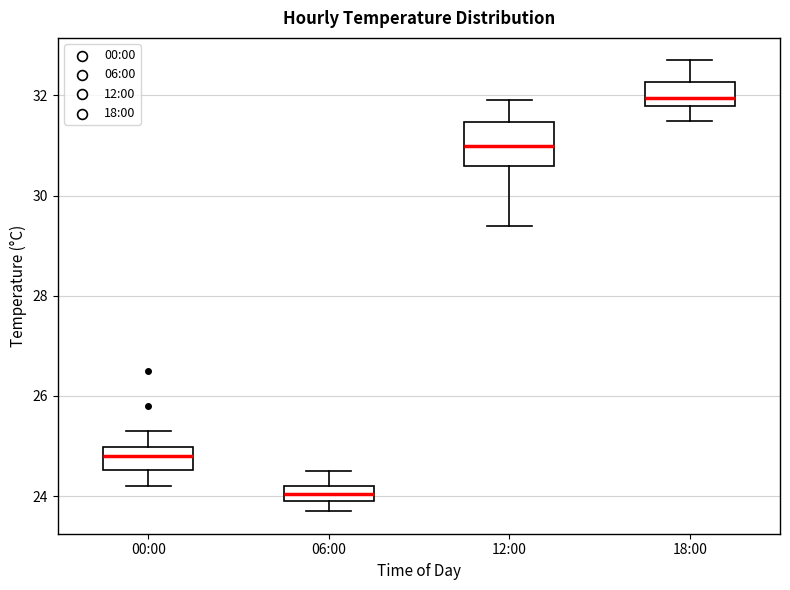

Where does the median line of the box for 12:00 sit on the y-axis? The values are not printed on the chart, so give them approximately, as read against the axis.

31.0